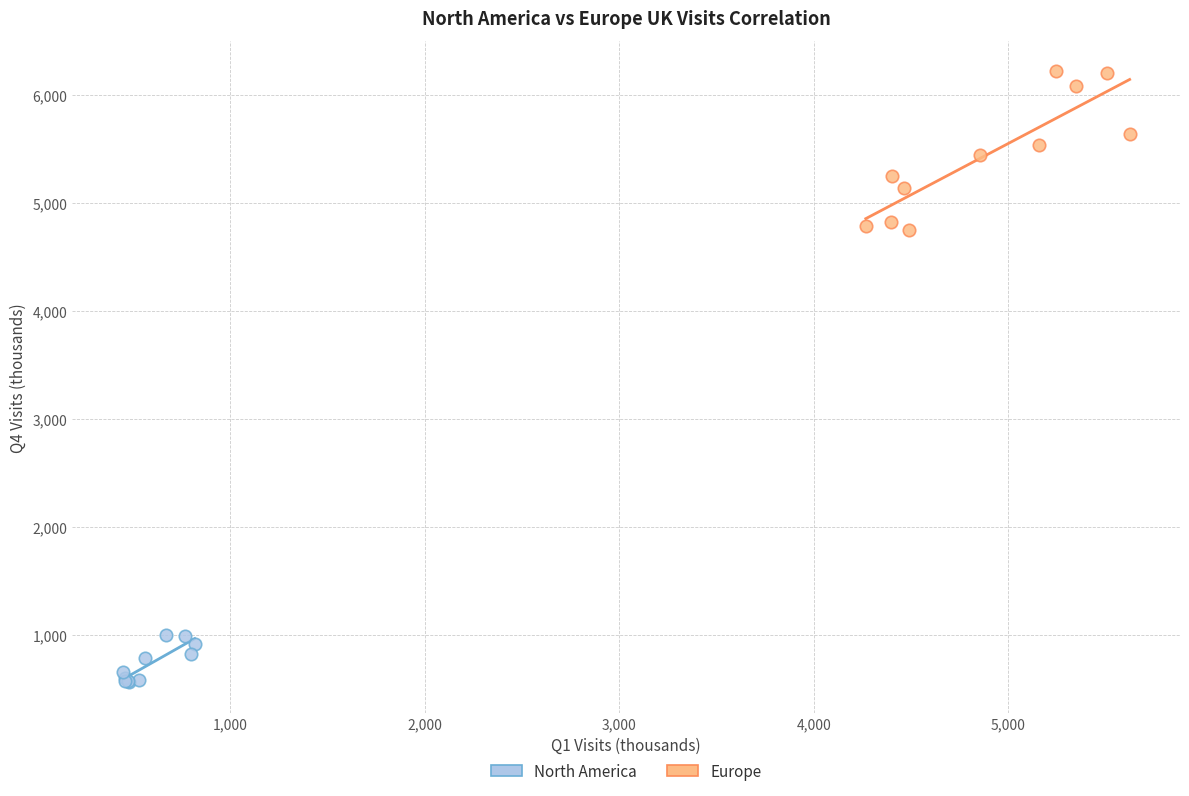

Which series contains the lowest Y value?

North America